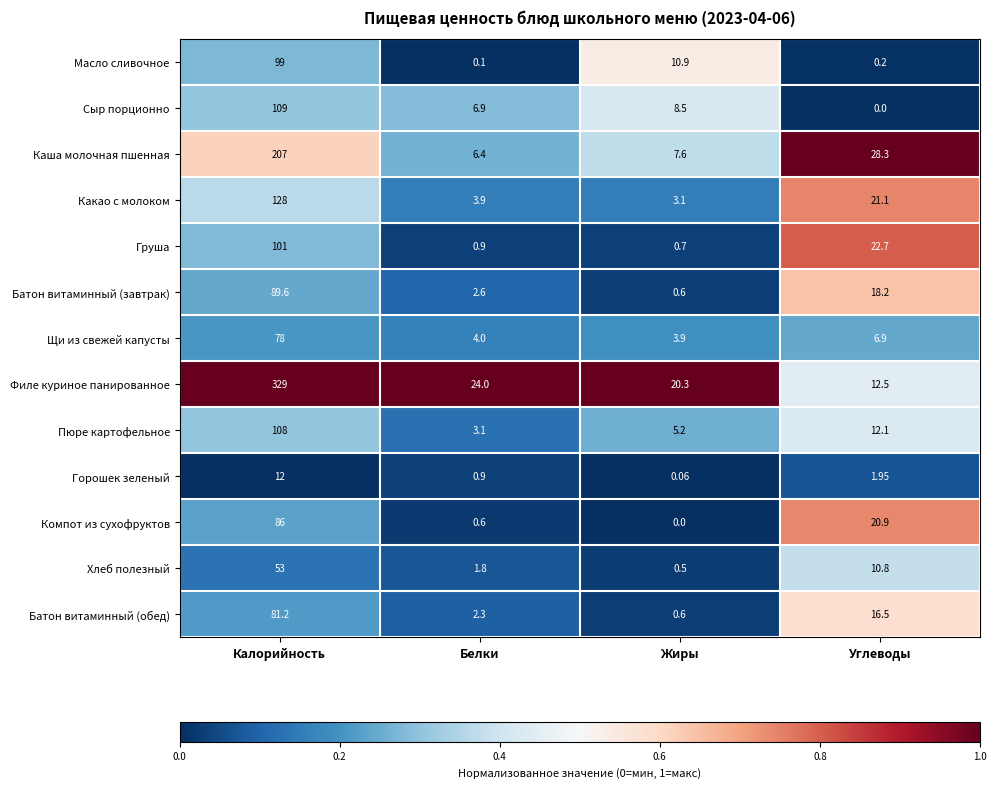

At which label does Щи из свежей капусты first exceed 6?

Калорийность